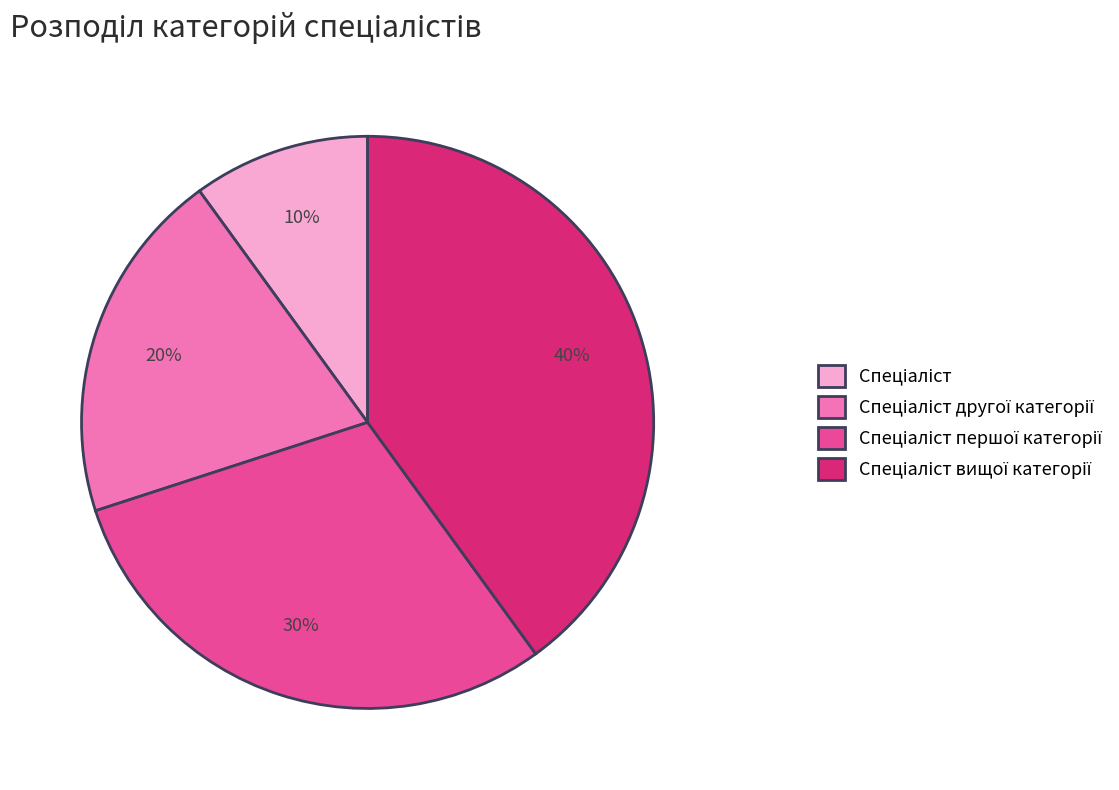

To the nearest percent, what is the average slice percentage?

25%